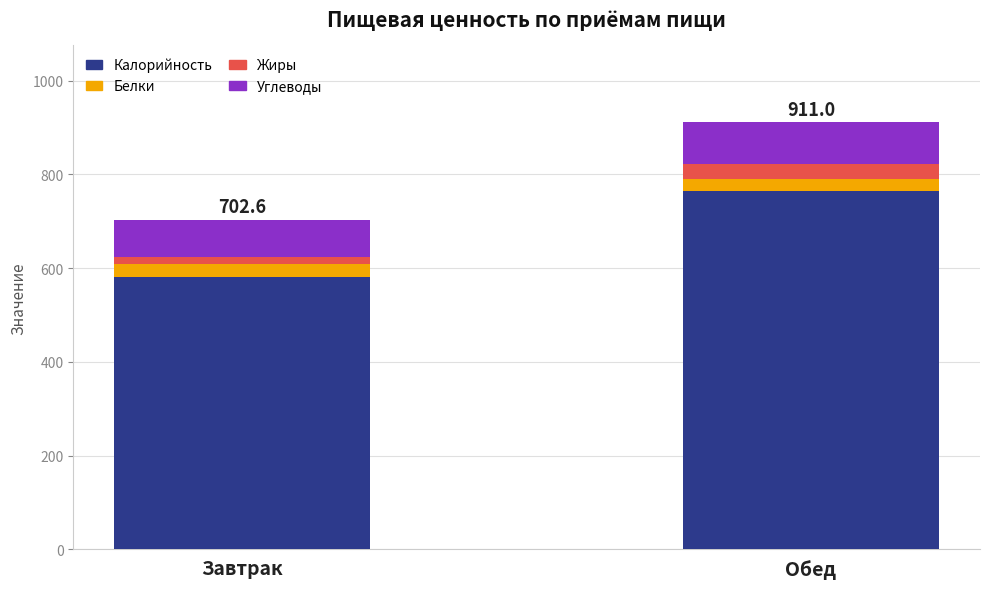

Count the number of categories in the chart.

2